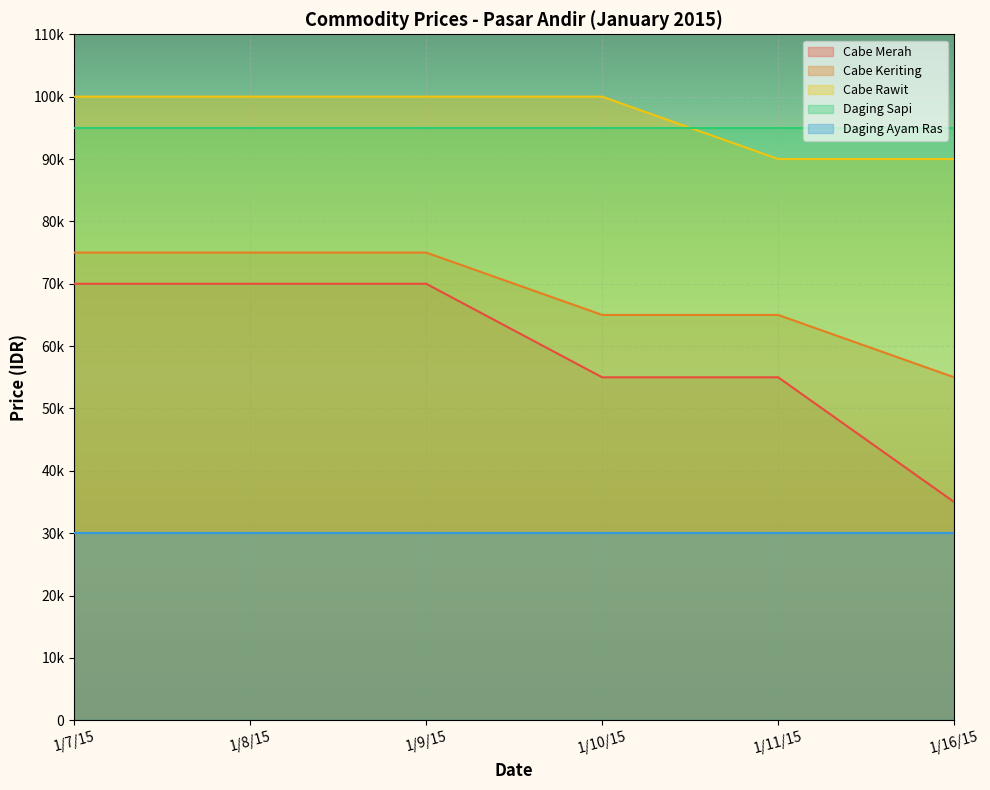

What is the approximate value of Cabe Merah at 1/9/15?

70000